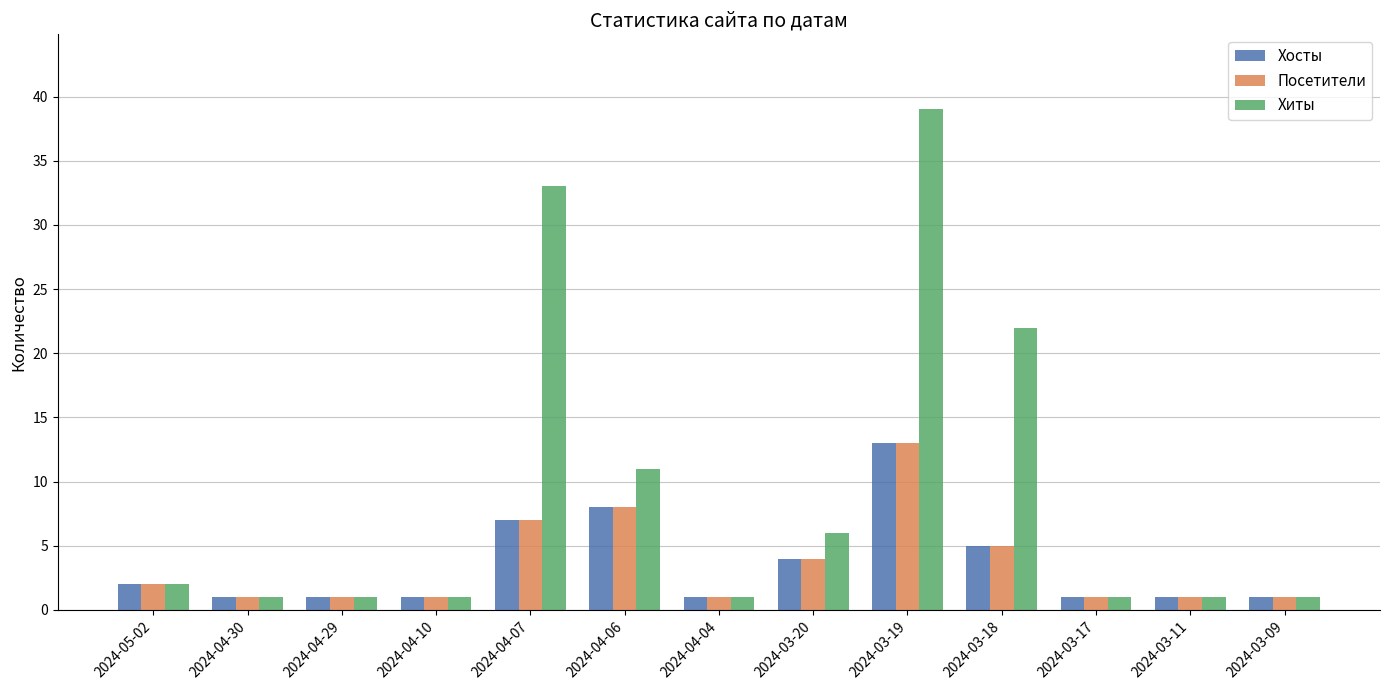

Which series has the largest range (max minus min)?

Хиты